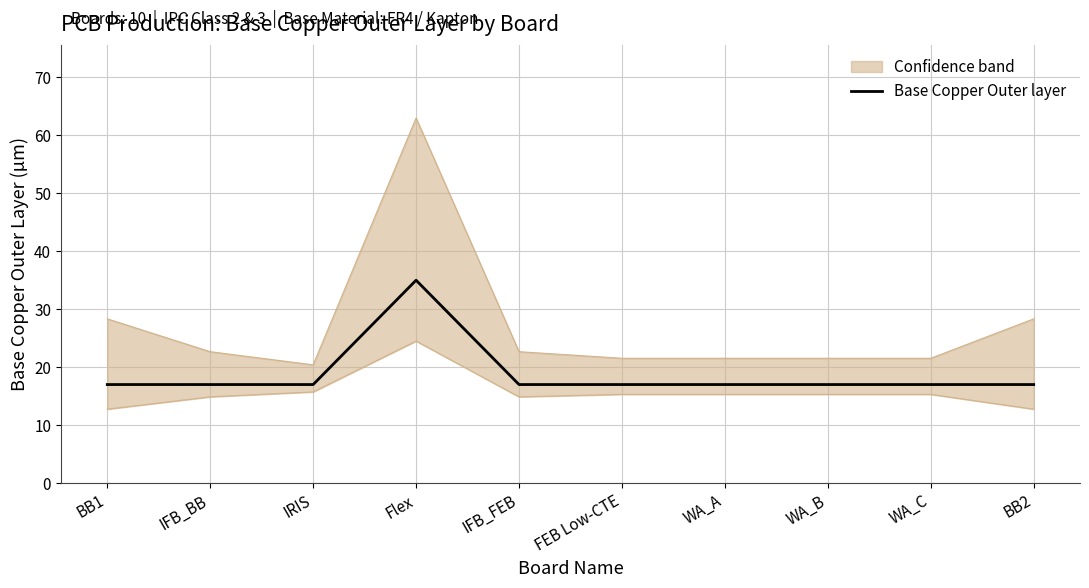

Reading left to right, what are all the values shown in this chart?

BB1=17	IFB_BB=17	IRIS=17	Flex=35	IFB_FEB=17	FEB Low-CTE=17	WA_A=17	WA_B=17	WA_C=17	BB2=17